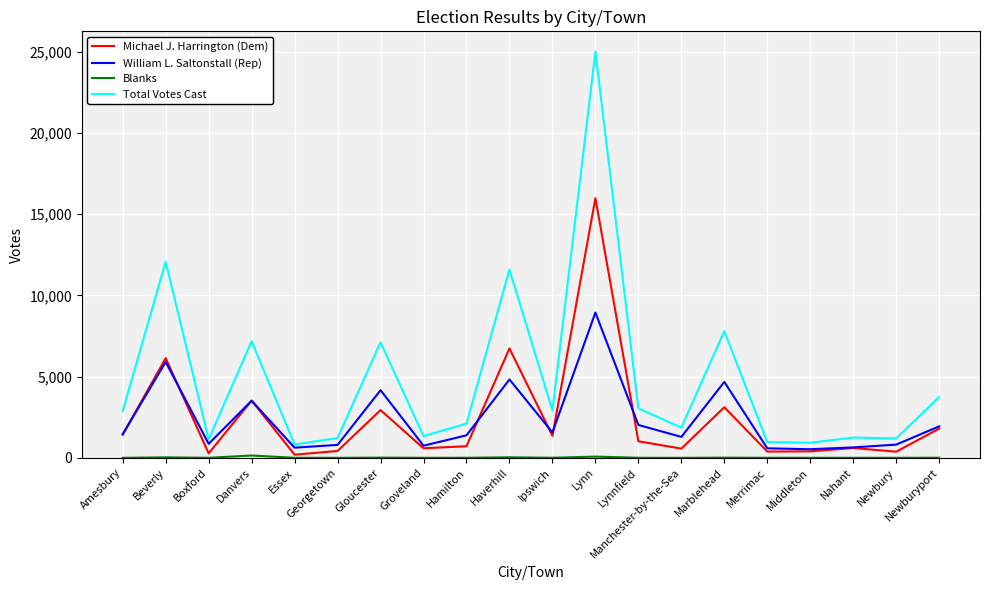

Which series has the widest spread of values?

Total Votes Cast